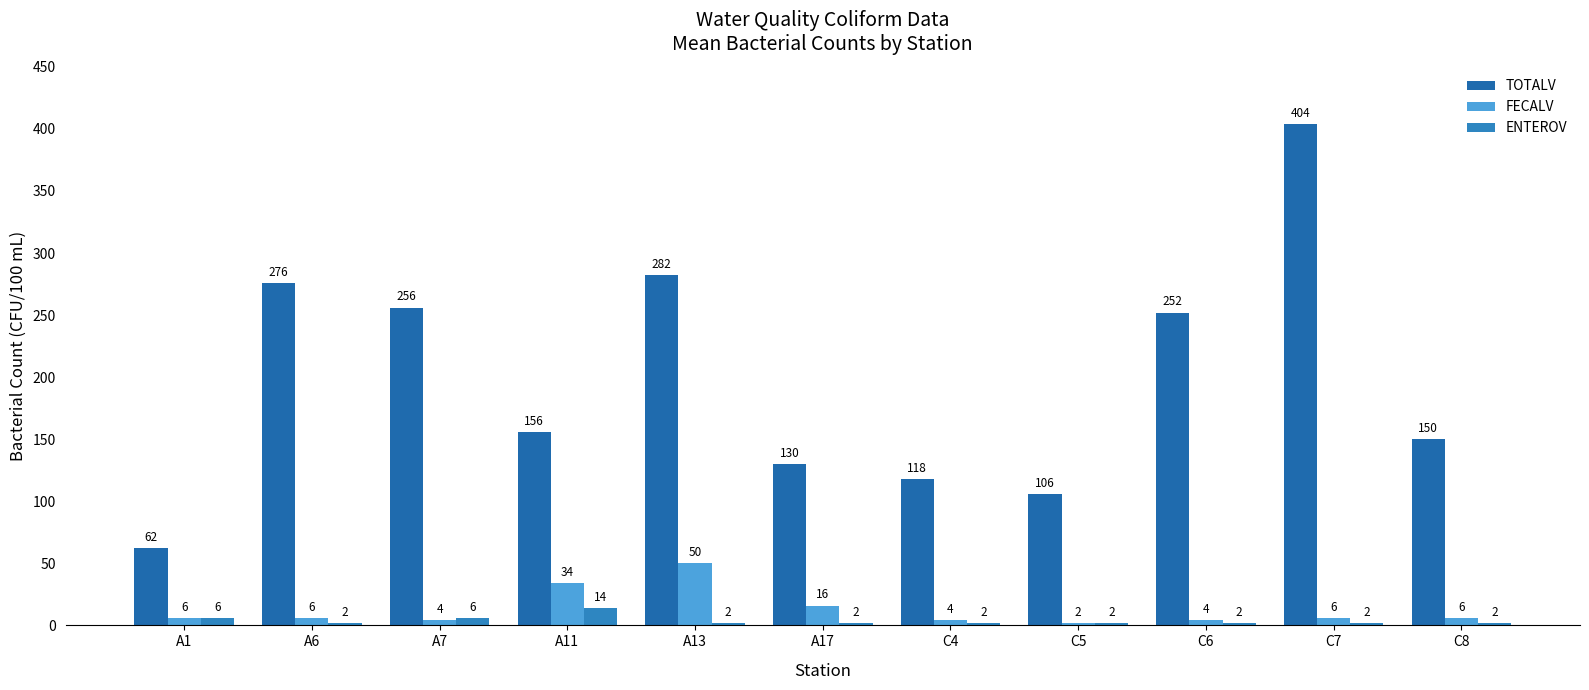

How many values in the ENTEROV series exceed 2?

3